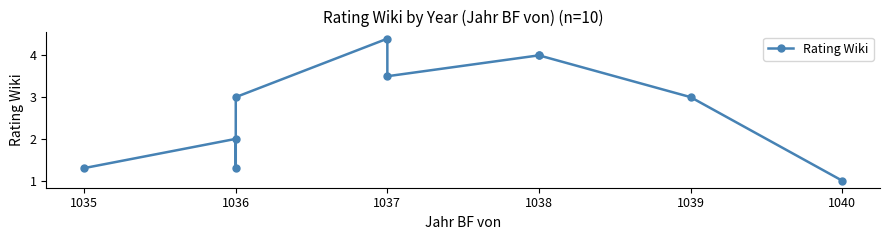

At which category does the data reach its first local peak?

1036